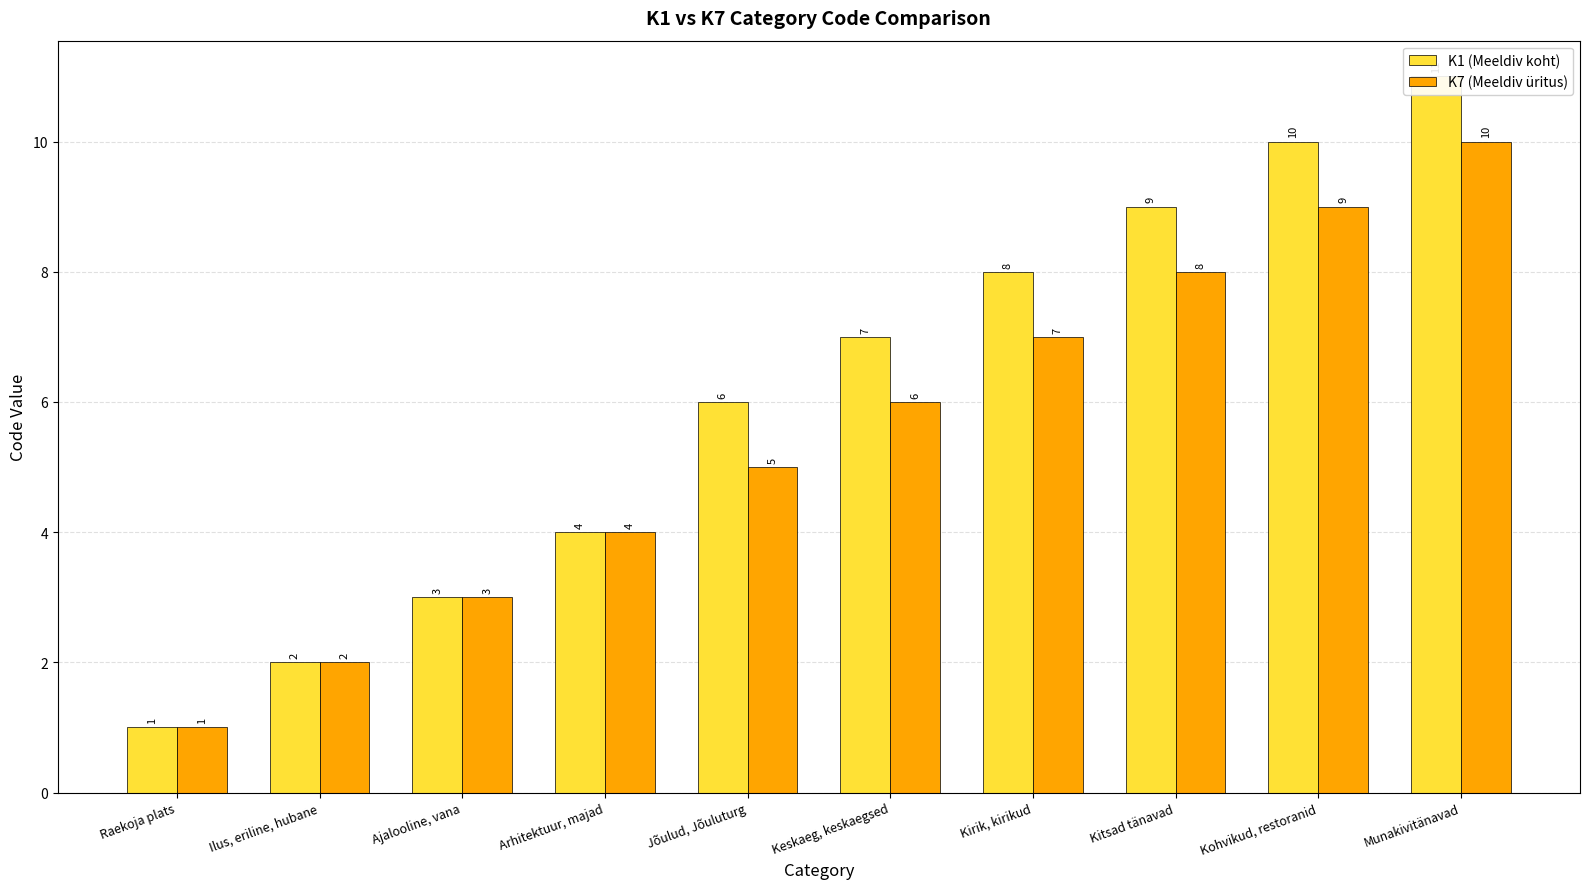

Rank the series at Keskaeg, keskaegsed from lowest to highest value.

K7 (Meeldiv üritus), K1 (Meeldiv koht)